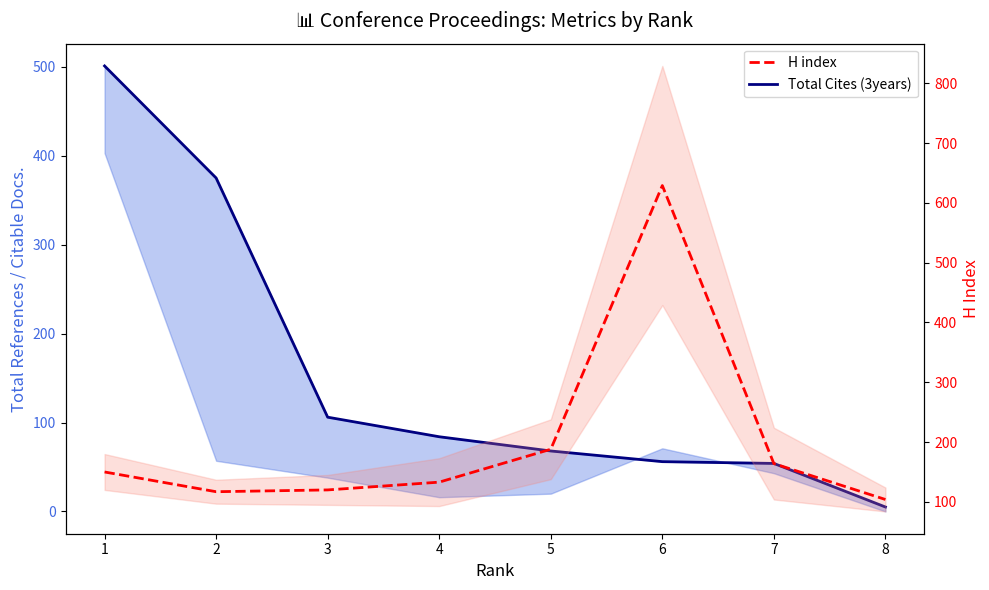

What is the average value?

201